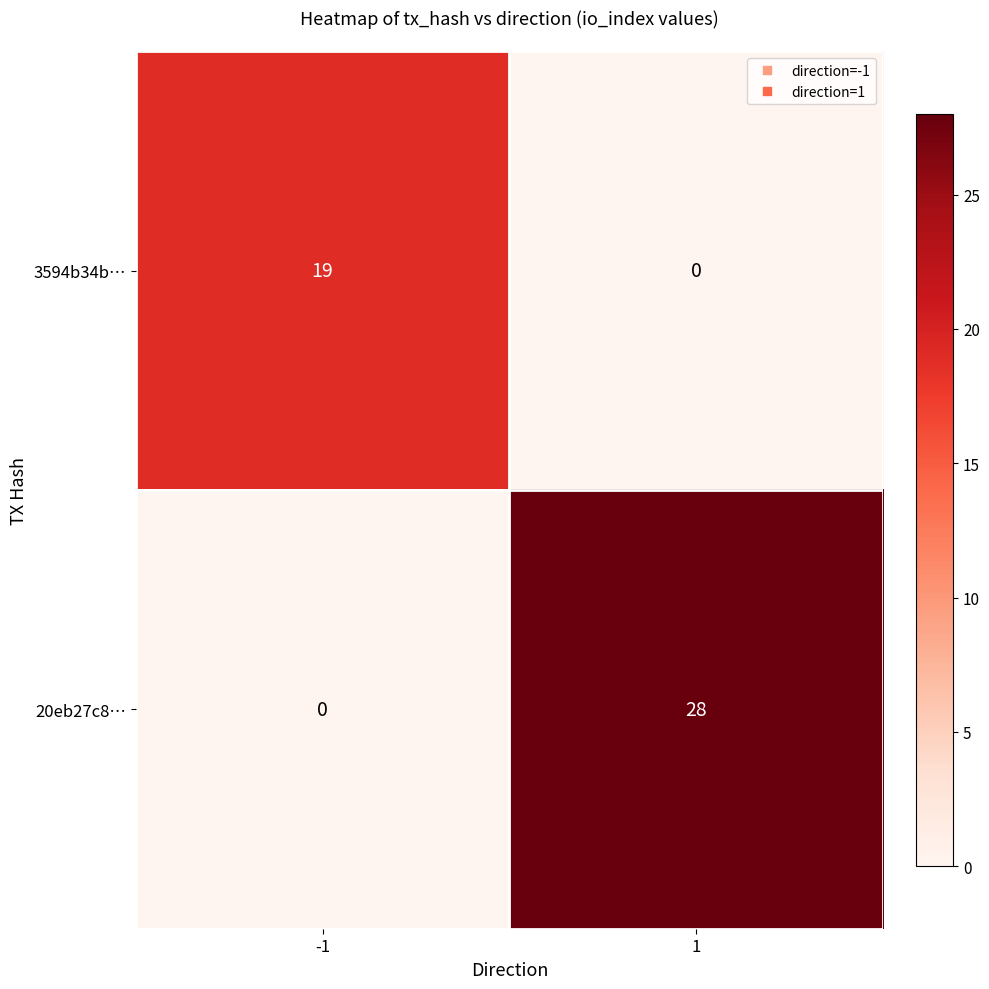

What is the total value across all series at -1?

19